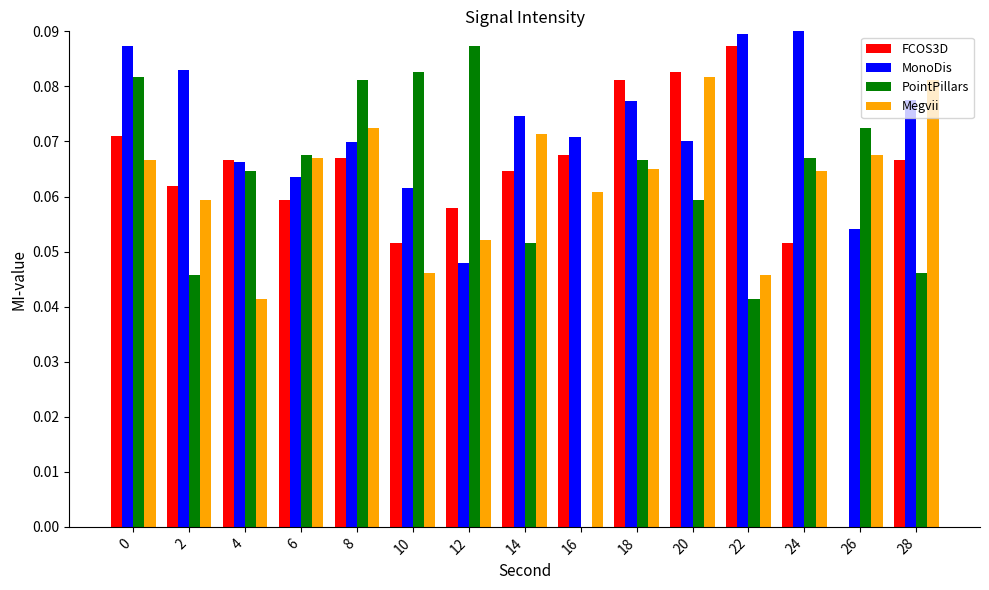

Is the value of PointPillars at 10 greater than the value of Megvii at 12?

Yes